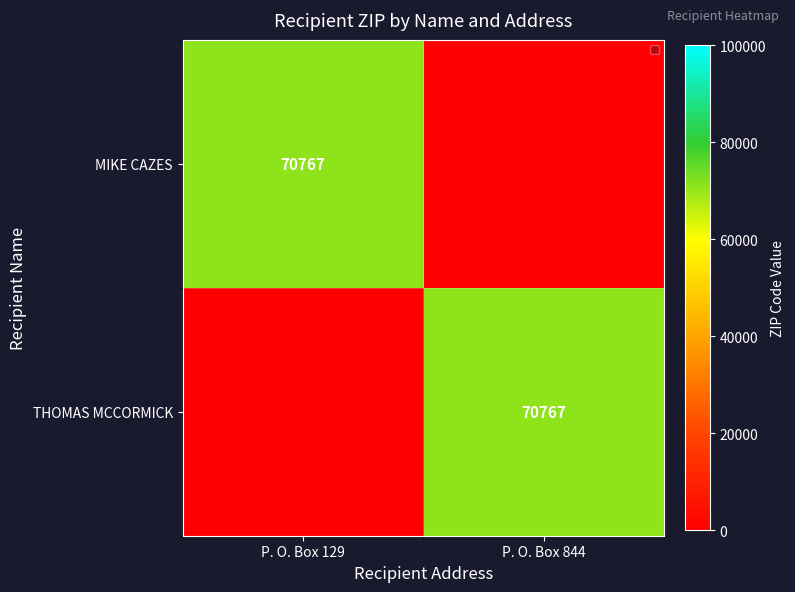

Between P. O. Box 844 and P. O. Box 129, which is larger?

P. O. Box 129